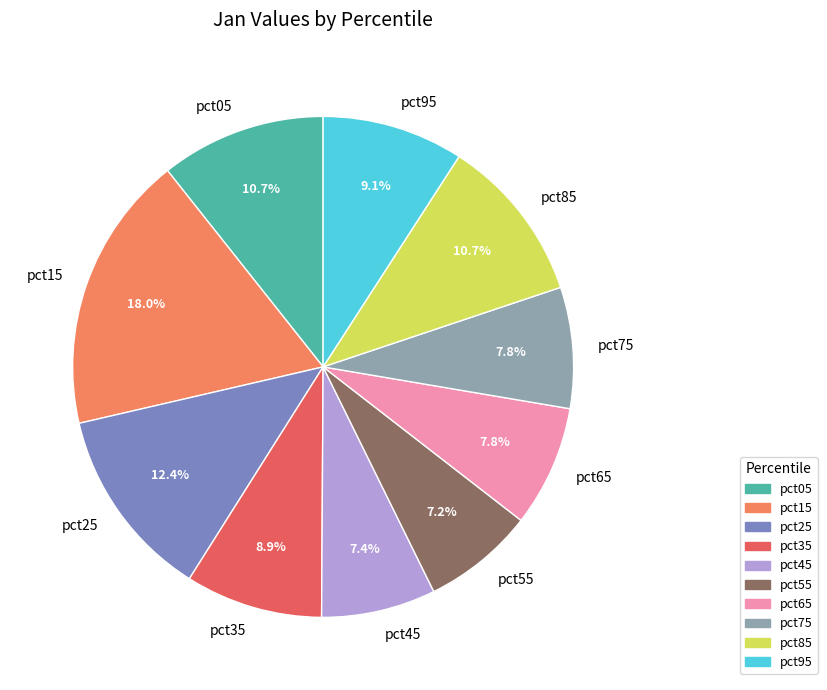

How many segments does this pie chart have?

10